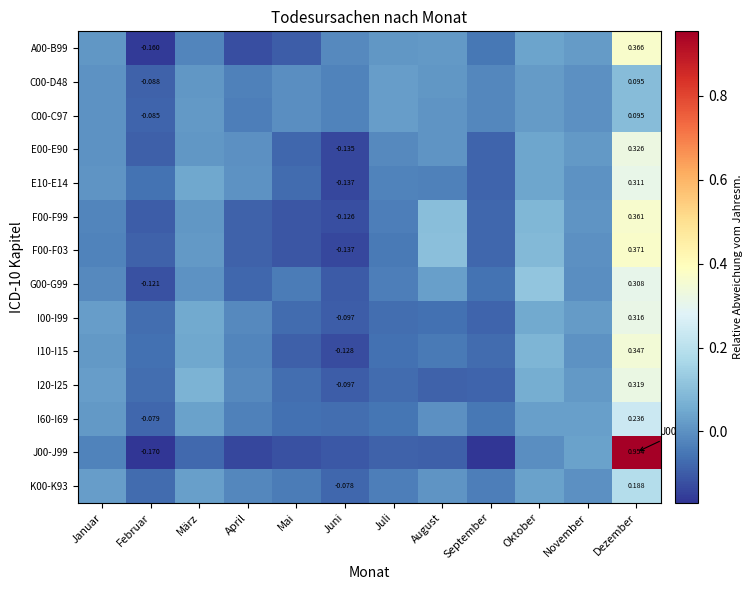

What is the lowest value of the C00-D48 series?

-0.1